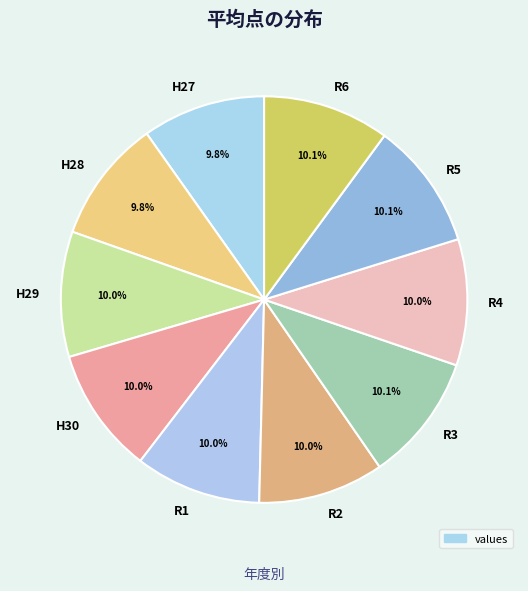

Approximately how many times larger is the value at R6 compared to R3?

1.0